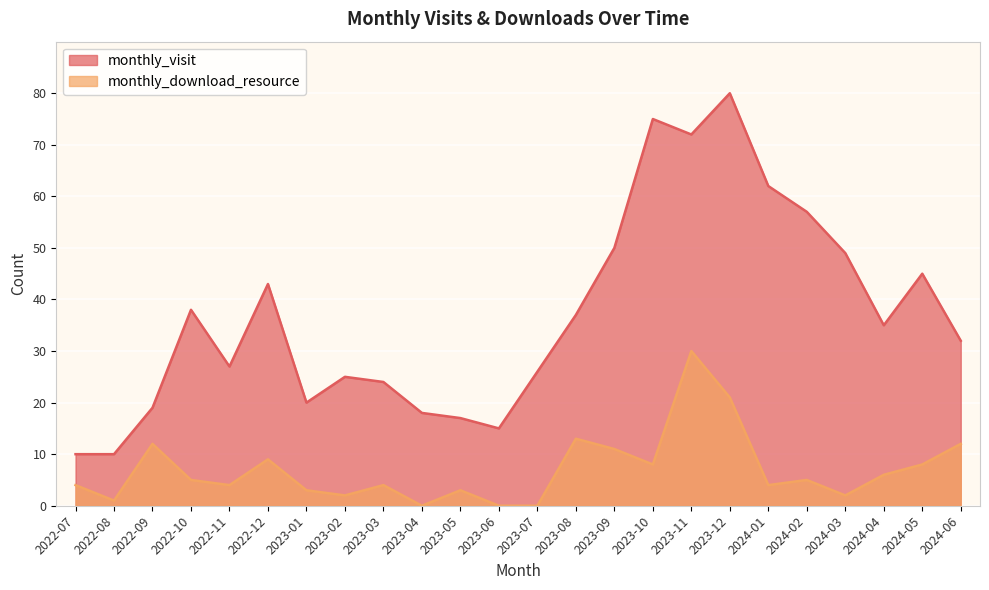

True or false: monthly_download_resource has more than 1 points higher than both neighbors.

True